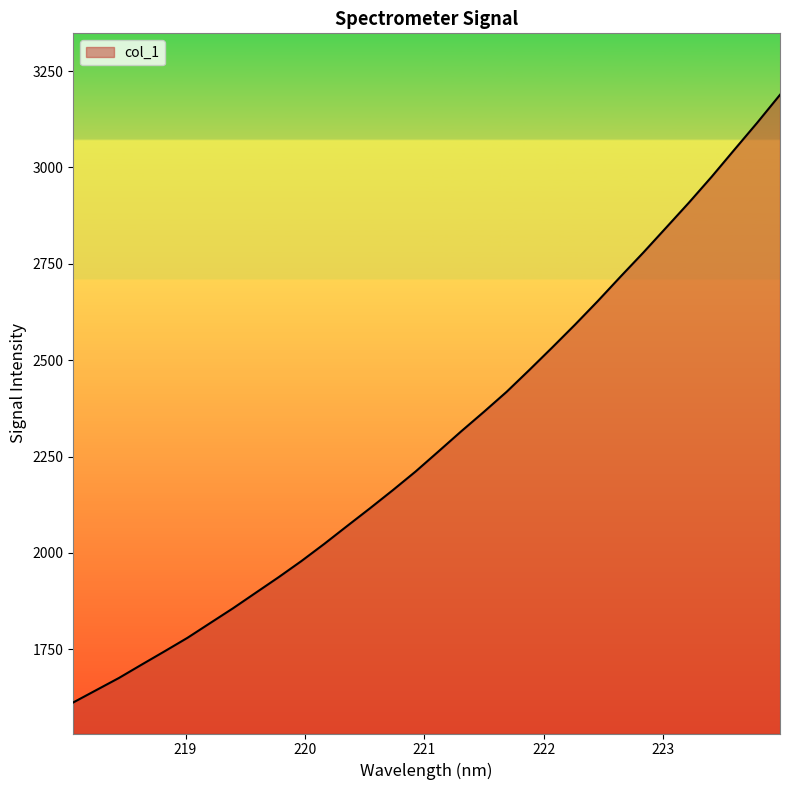

What is the difference between the maximum and minimum values?

1576.3